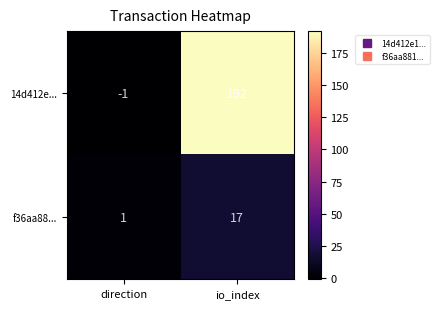

Reading right to left, list all the values displayed in this chart.

14d412e...: 192	-1
f36aa88...: 17	1